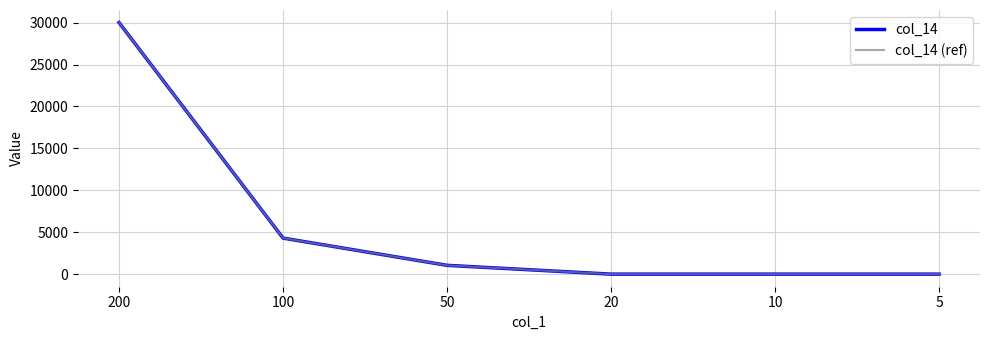

Rank the series at 5 from highest to lowest value.

col_14, col_14 (ref)